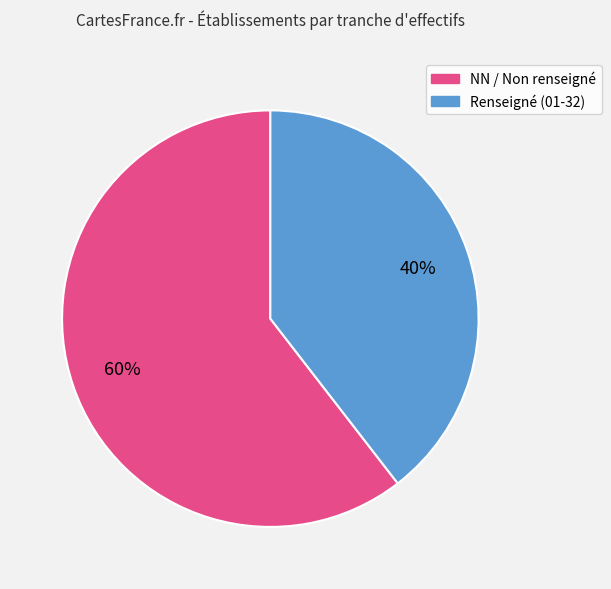

Rank the categories by value from highest to lowest.

NN / Non renseigné, Renseigné (01-32)